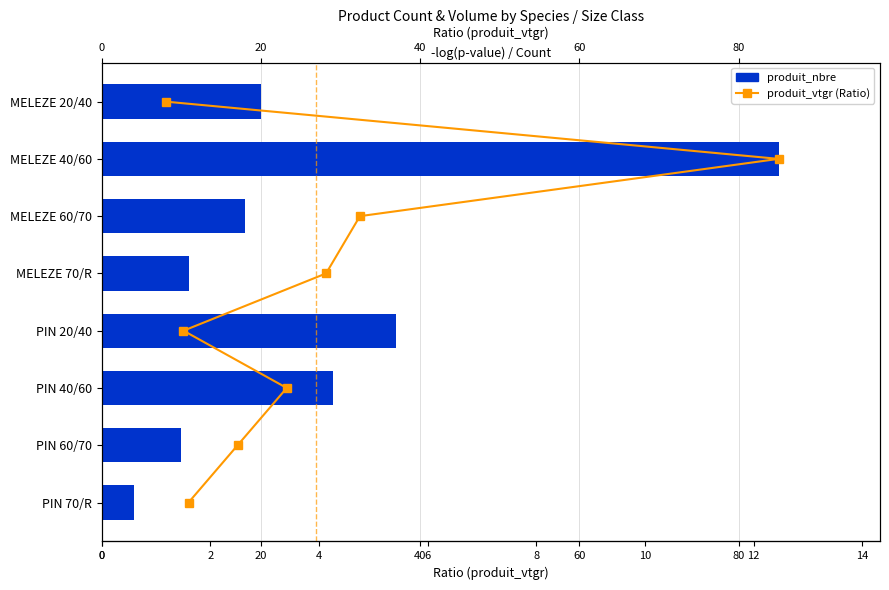

Is the value of produit_nbre at 60 greater than the value of produit_vtgr (Ratio) at 20?

Yes